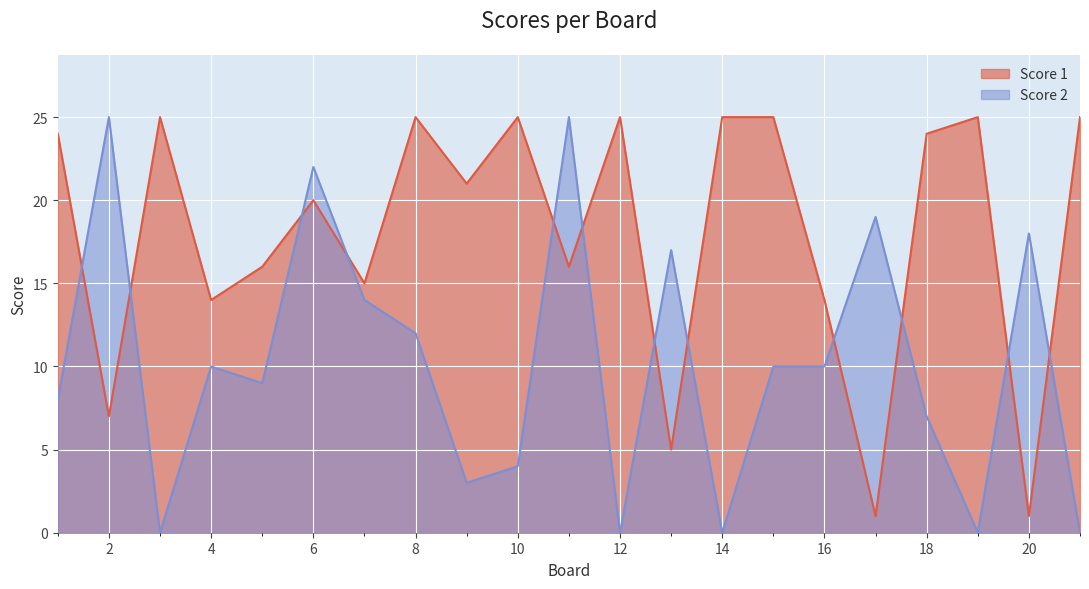

Reading left to right, extract all data points from this chart.

Score 1: 1=24	2=7	3=25	4=14	5=16	6=20	7=15	8=25	9=21	10=25	11=16	12=25	13=5	14=25	15=25	16=14	17=1	18=24	19=25	20=1	21=25
Score 2: 1=8	2=25	3=0	4=10	5=9	6=22	7=14	8=12	9=3	10=4	11=25	12=0	13=17	14=0	15=10	16=10	17=19	18=7	19=0	20=18	21=0